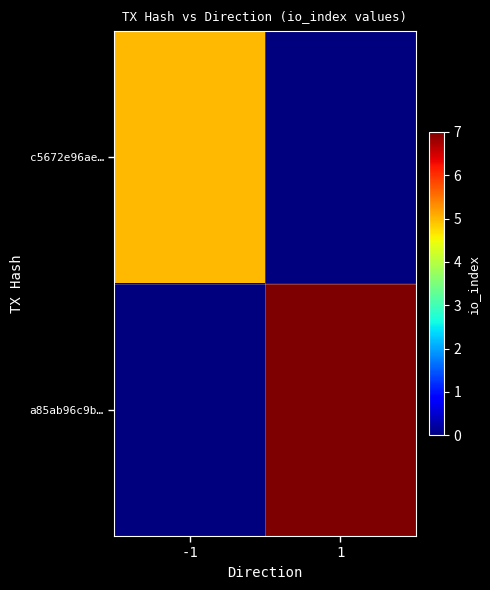

Which series has the largest total across all categories?

a85ab96c9b…